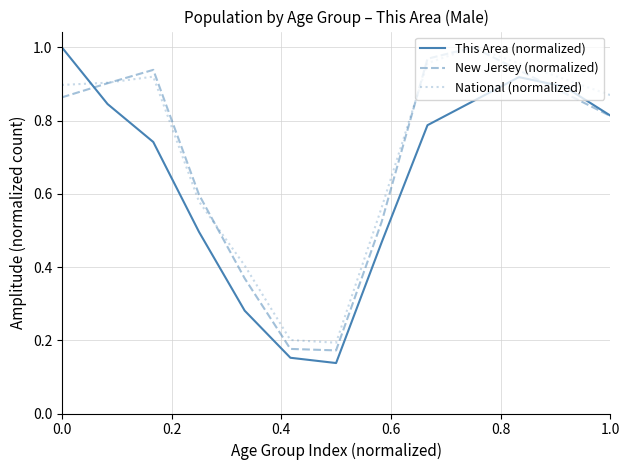

How many interior local valleys does the New Jersey (normalized) series have?

1